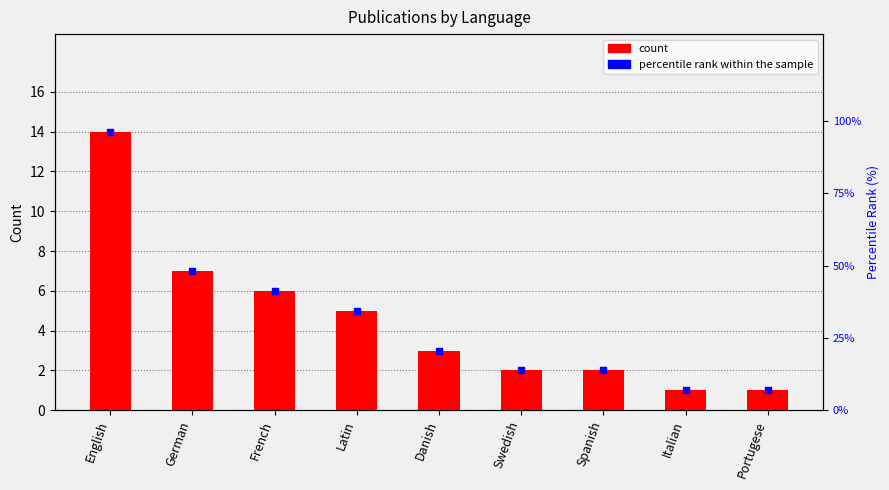

What is the total value across all series at Swedish?

4